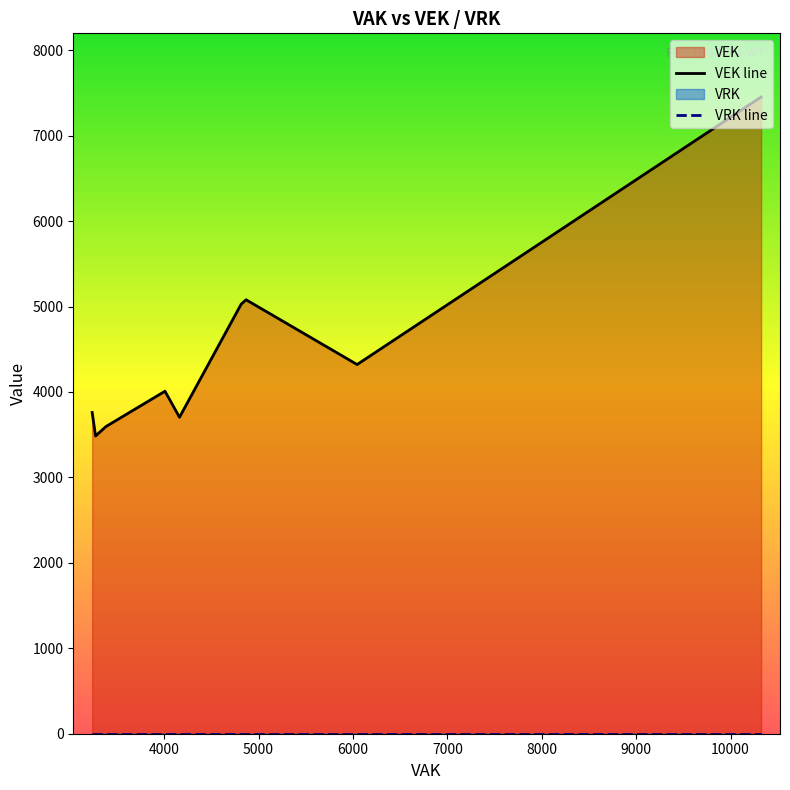

What are all the series names shown in the legend?

VEK, VRK